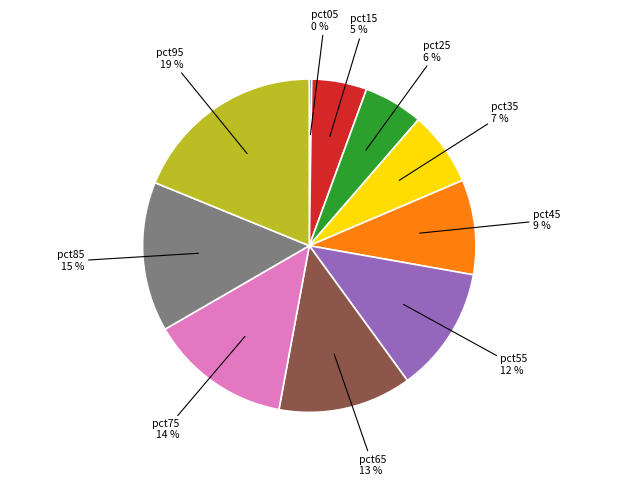

Does any single category account for the majority?

No